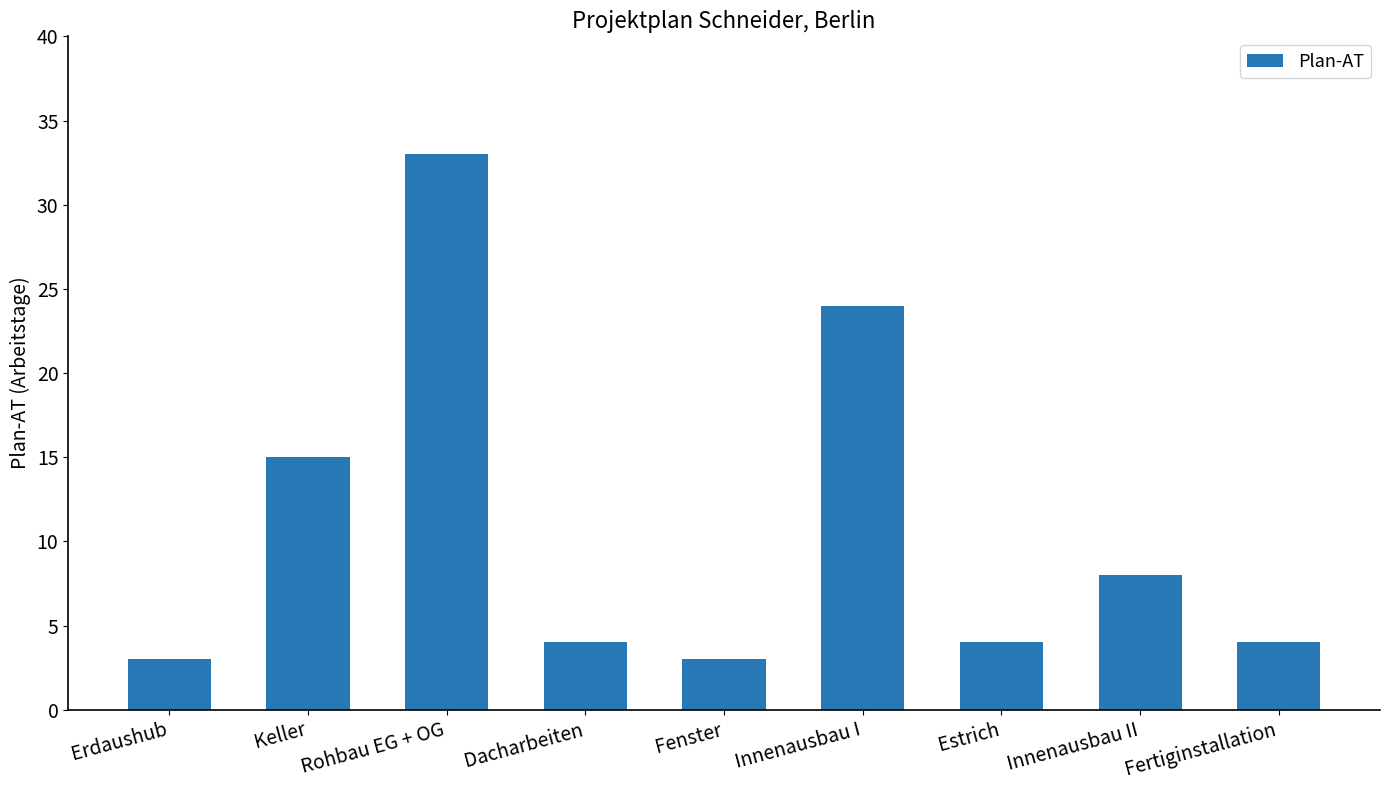

What is the label of the 8th bar from the left?

Innenausbau II